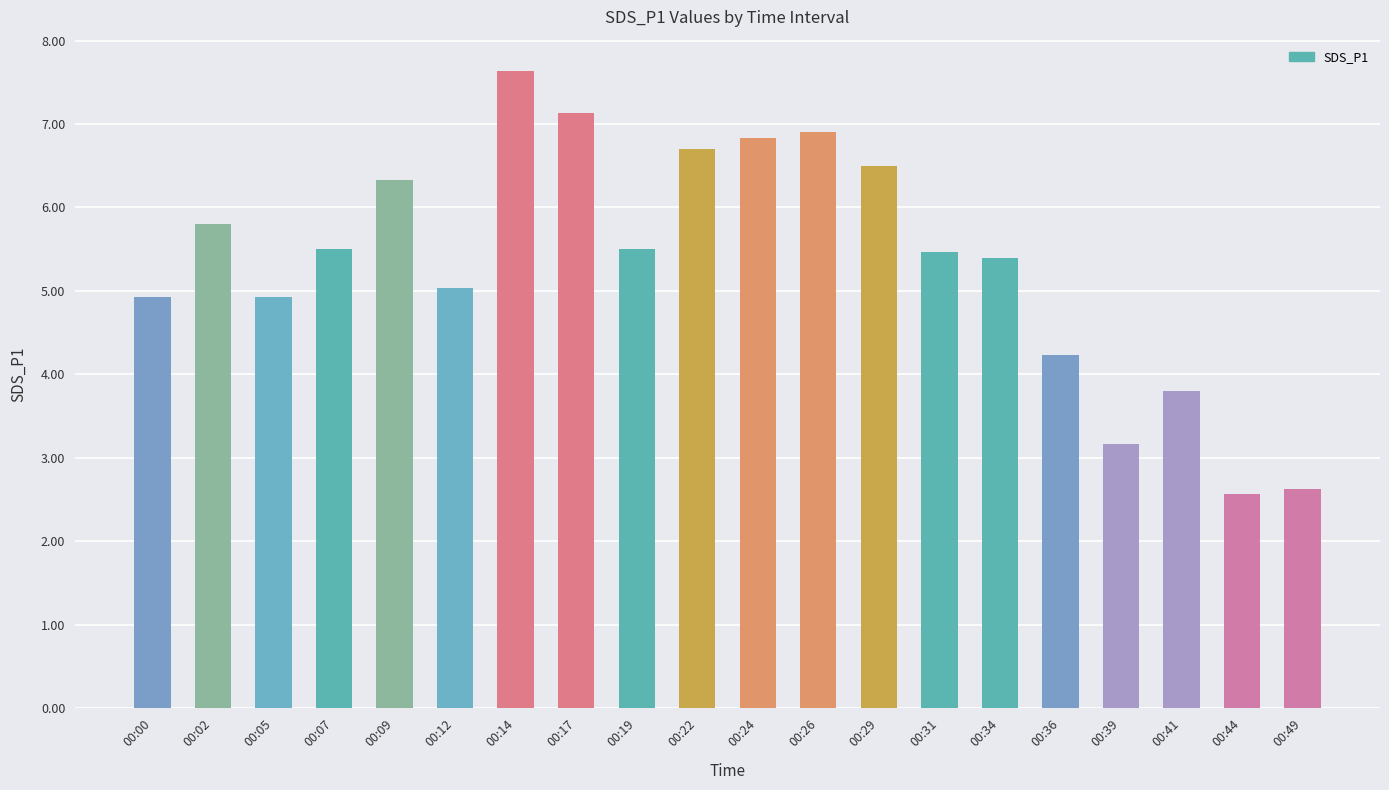

Reading right to left, list all the values displayed in this chart.

2.6	2.6	3.8	3.2	4.2	5.4	5.5	6.5	6.9	6.8	6.7	5.5	7.1	7.6	5.0	6.3	5.5	4.9	5.8	4.9